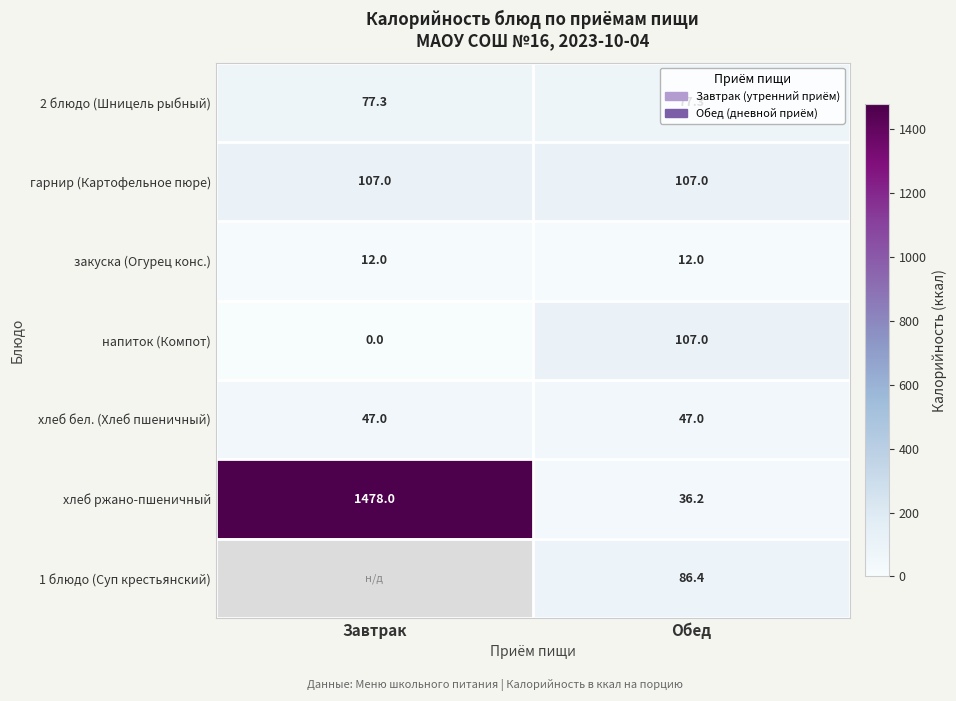

Which category has the highest value in the хлеб ржано-пшеничный series?

Завтрак